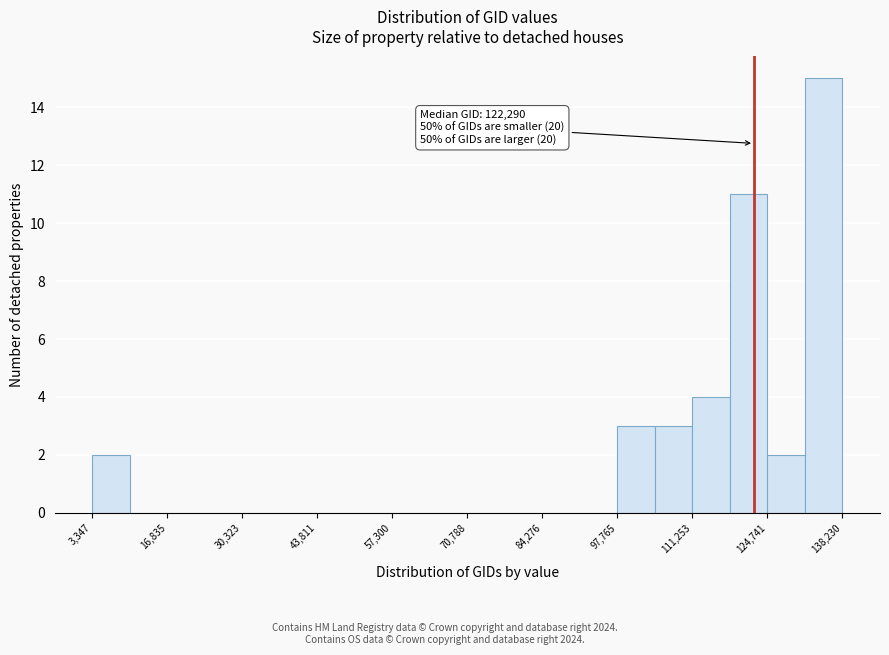

Around what value on the x-axis is the tallest bar? Give the approximate position of its centre, as read against the axis.

134000